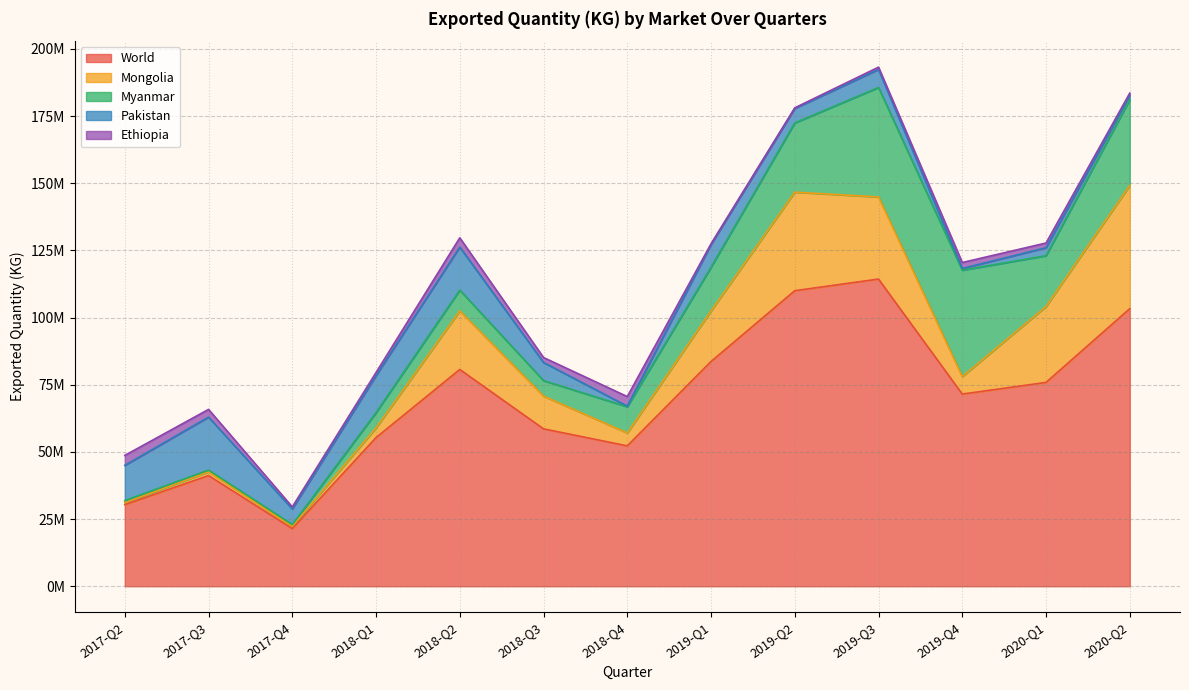

What value does the Pakistan series have at 2019-Q3, to the nearest 100?

6721700